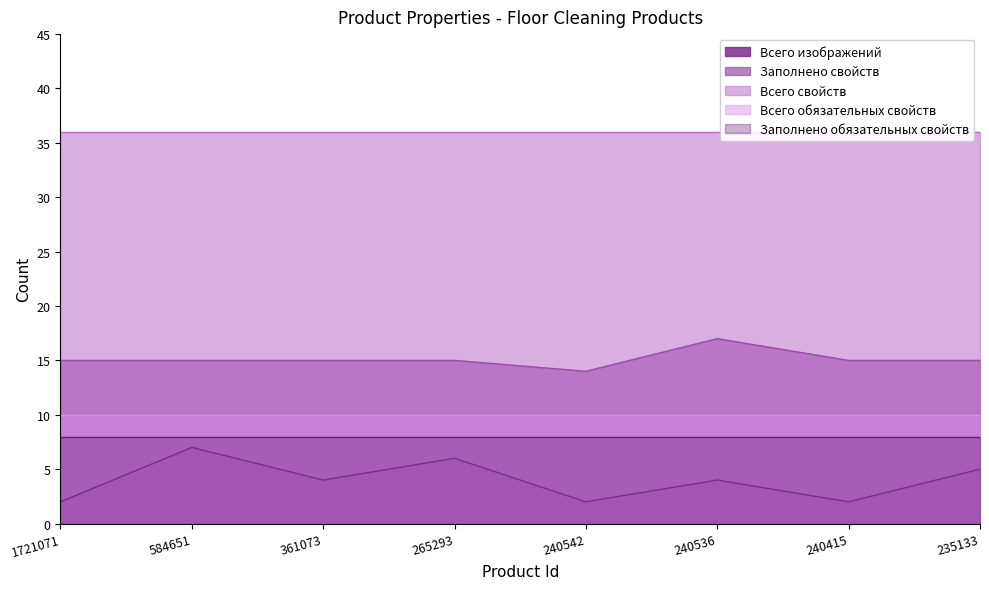

Where is the first local maximum for Всего изображений?

584651